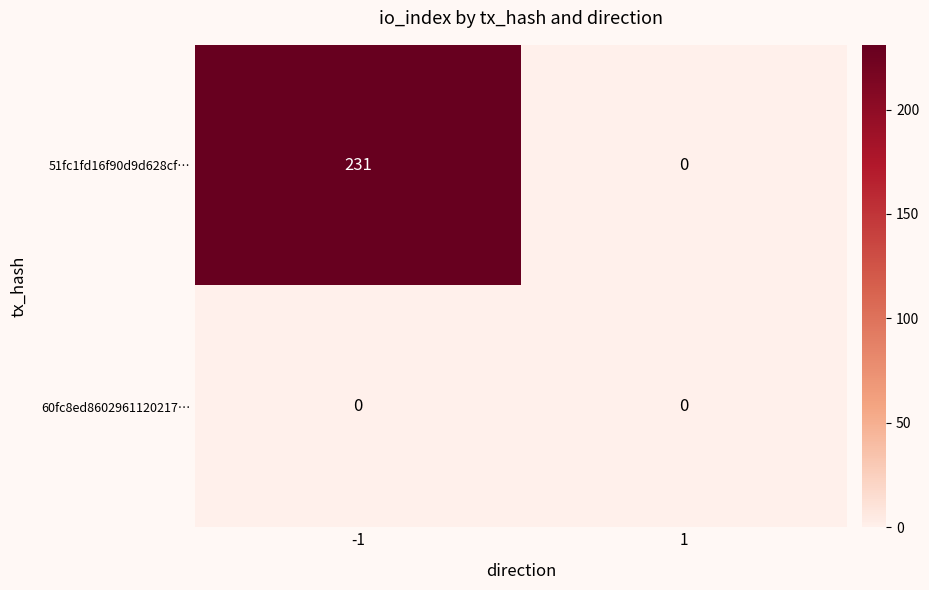

Reading left to right, list all the values displayed in this chart.

51fc1fd16f90d9d628cf…: 231	0
60fc8ed8602961120217…: 0	0